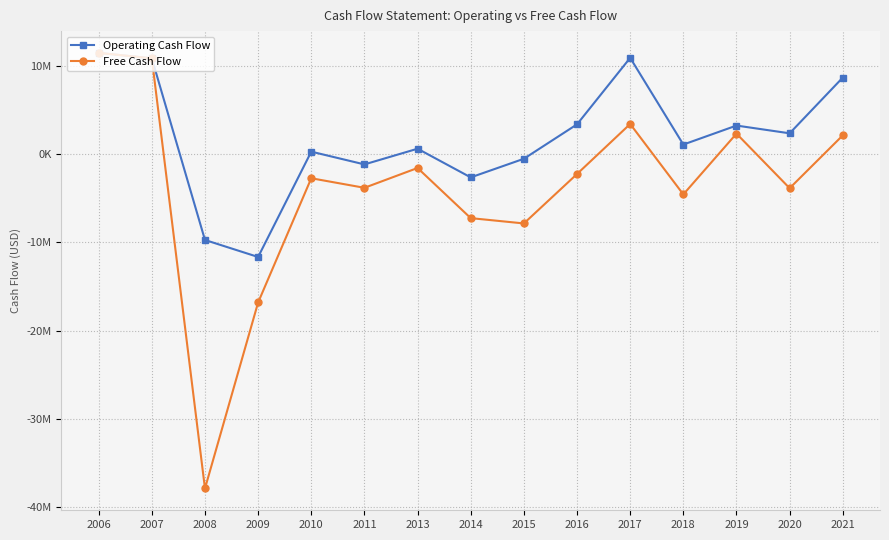

The value of Free Cash Flow at 2021 is 3599016.3. True or false?

False